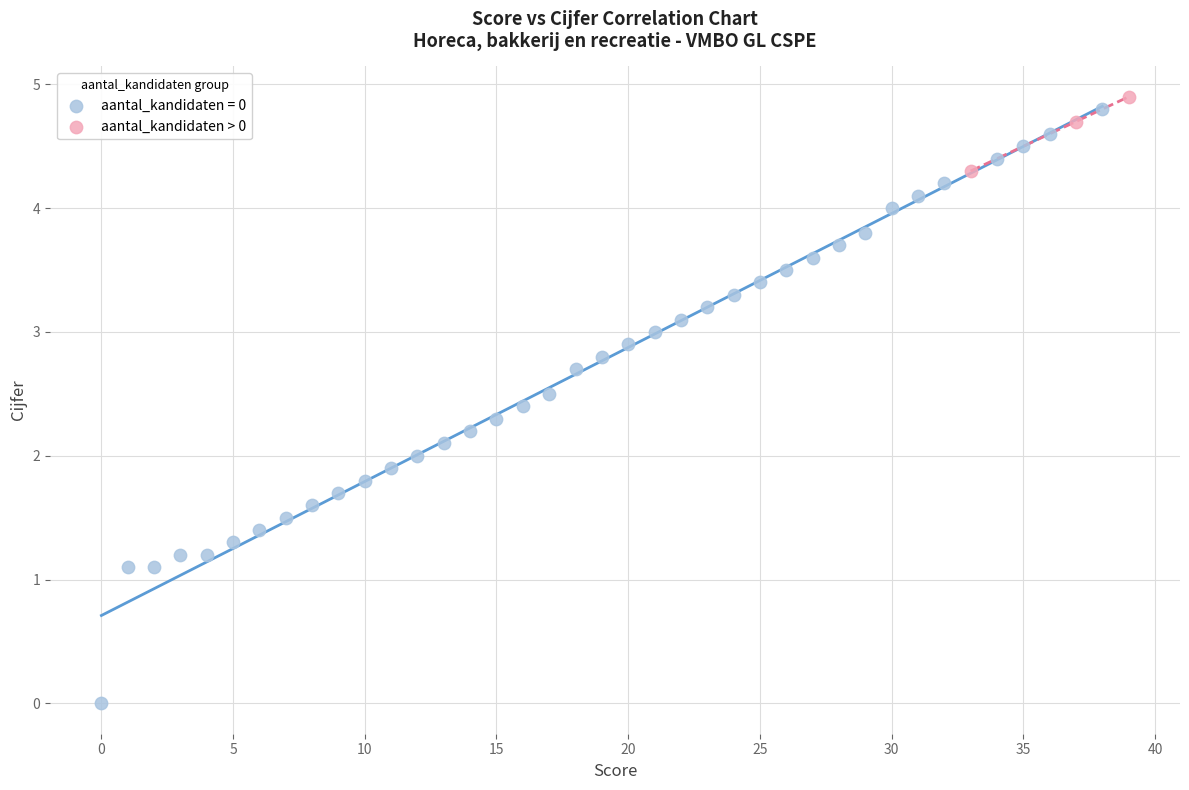

Which series reaches the minimum Y coordinate?

aantal_kandidaten = 0